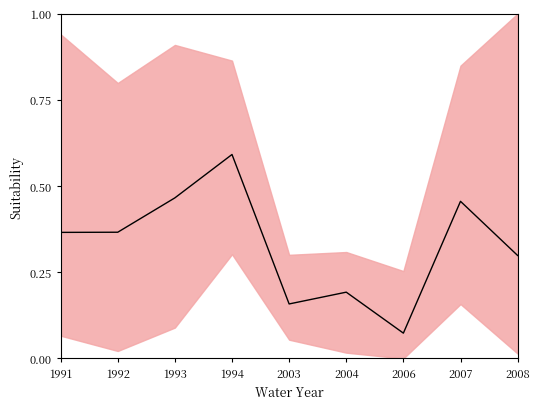

What is the average value?

0.3